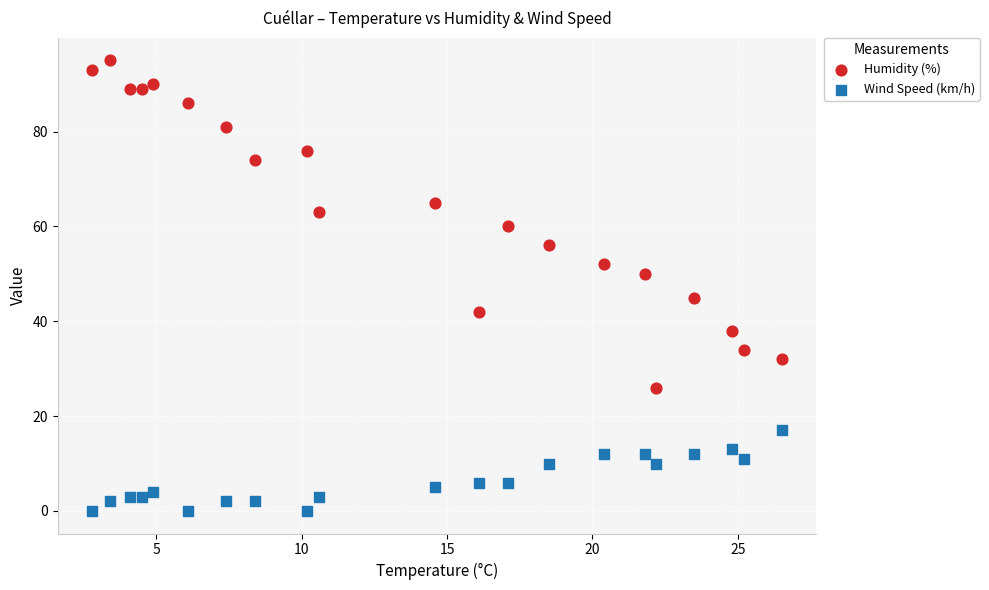

Across all data points, what is the range of Y values (max minus min)?

95